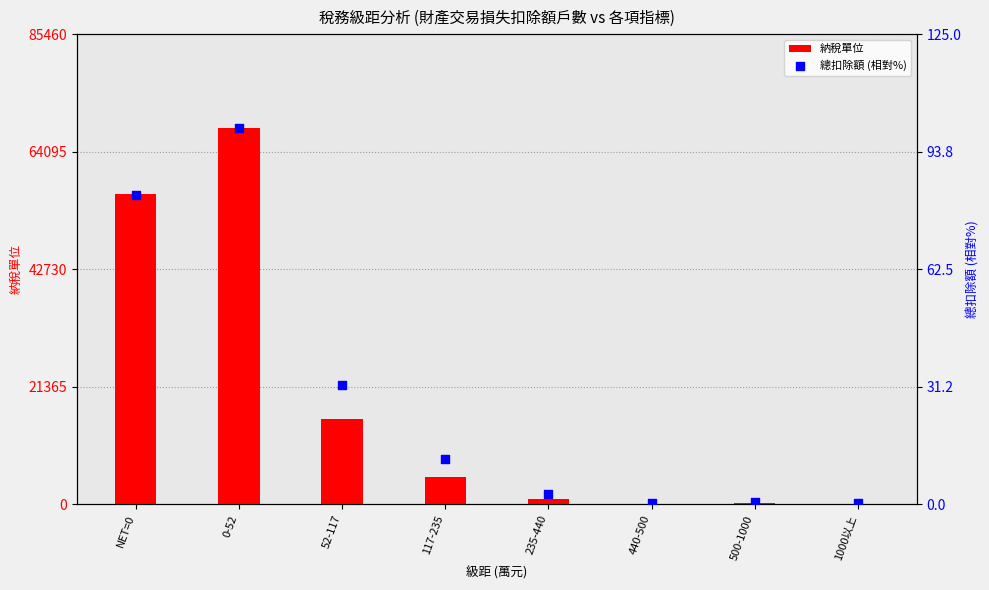

Which series has the widest spread of Y values?

納稅單位